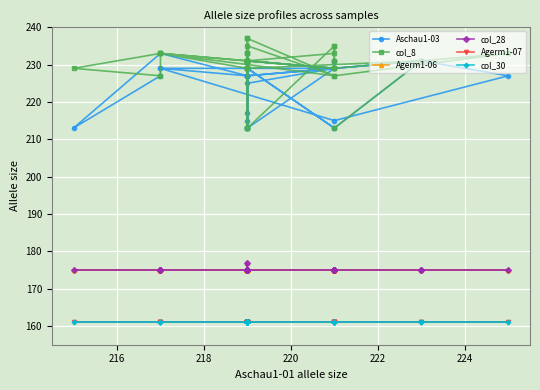

Which series has the largest total across all categories?

col_8